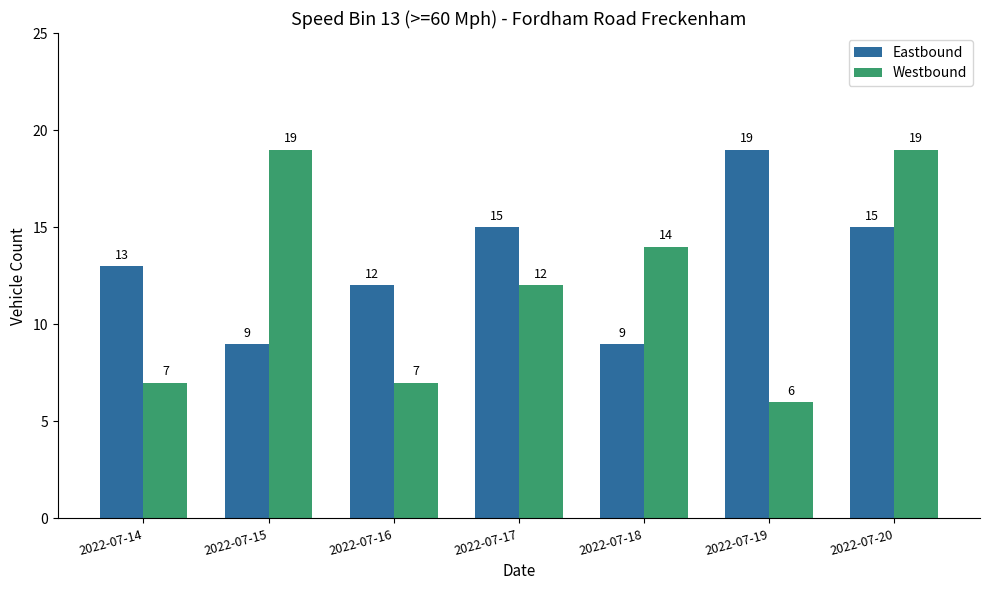

How many bars are there in total?

14